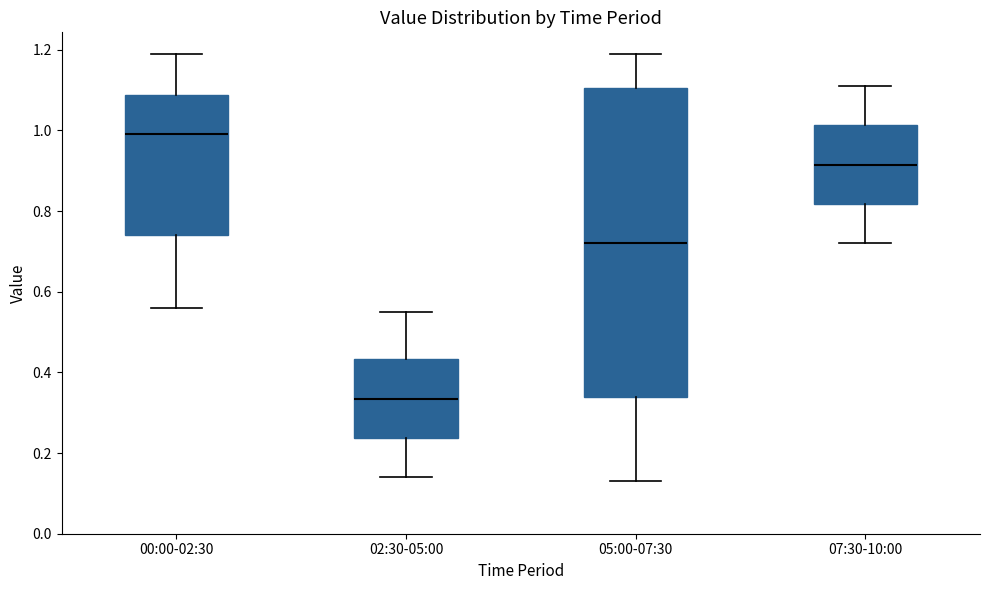

Where does the lower whisker of the box for 07:30-10:00 end on the y-axis? The values are not printed on the chart, so give them approximately, as read against the axis.

0.72